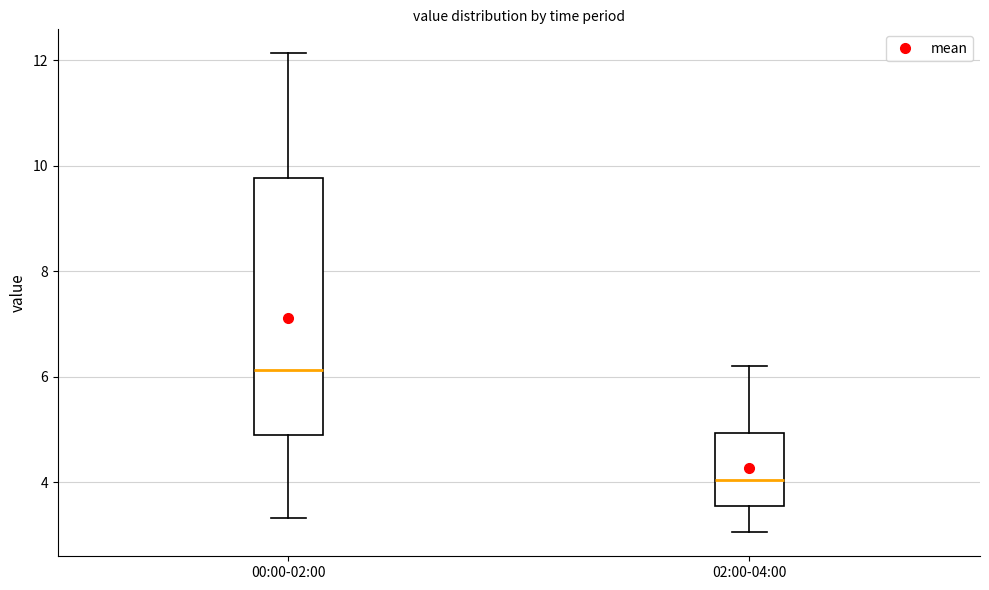

Comparing the boxes themselves (not the whiskers), which one is the tallest?

00:00-02:00